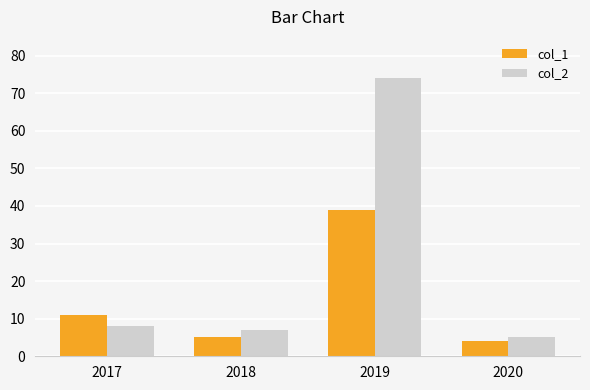

Which series has the largest total across all categories?

col_2